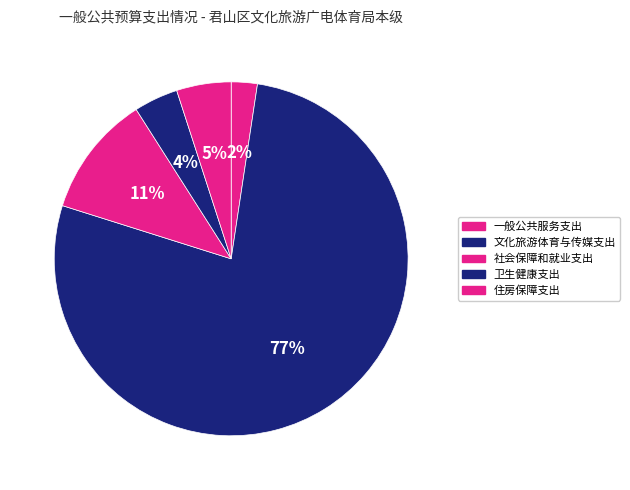

Does 一般公共服务支出 account for over 50% of the chart?

No